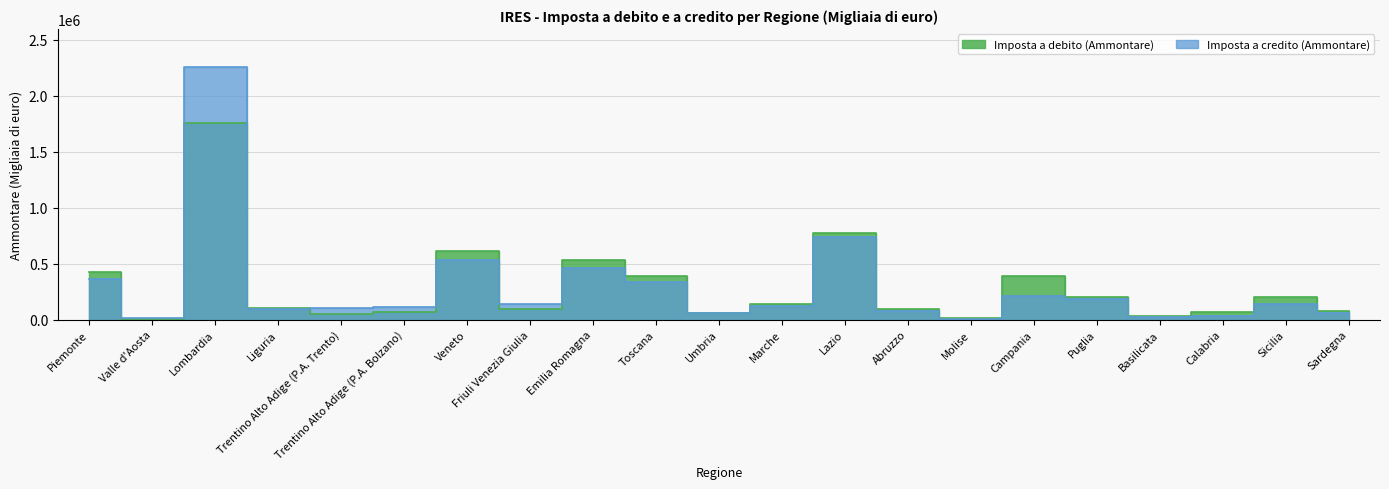

Reading left to right, what are all the values shown in this chart?

Imposta a debito (Ammontare): Piemonte=427540	Valle d'Aosta=6701	Lombardia=1753028	Liguria=99984	Trentino Alto Adige (P.A. Trento)=45110	Trentino Alto Adige (P.A. Bolzano)=70621	Veneto=614878	Friuli Venezia Giulia=92510	Emilia Romagna=535738	Toscana=384477	Umbria=58364	Marche=136066	Lazio=776421	Abruzzo=90019	Molise=17459	Campania=393042	Puglia=197296	Basilicata=27439	Calabria=67025	Sicilia=204743	Sardegna=77097
Imposta a credito (Ammontare): Piemonte=360448	Valle d'Aosta=11226	Lombardia=2256997	Liguria=97939	Trentino Alto Adige (P.A. Trento)=105420	Trentino Alto Adige (P.A. Bolzano)=110070	Veneto=534217	Friuli Venezia Giulia=143025	Emilia Romagna=462876	Toscana=330837	Umbria=59622	Marche=117082	Lazio=738112	Abruzzo=77889	Molise=7555	Campania=210650	Puglia=182338	Basilicata=18093	Calabria=34323	Sicilia=138980	Sardegna=61179